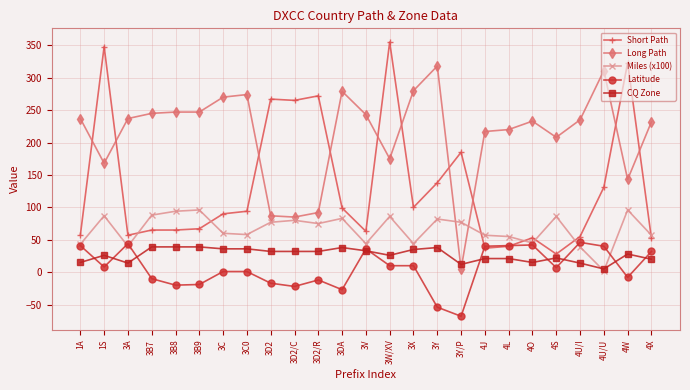

What are all the series names shown in the legend?

Short Path, Long Path, Miles (x100), Latitude, CQ Zone